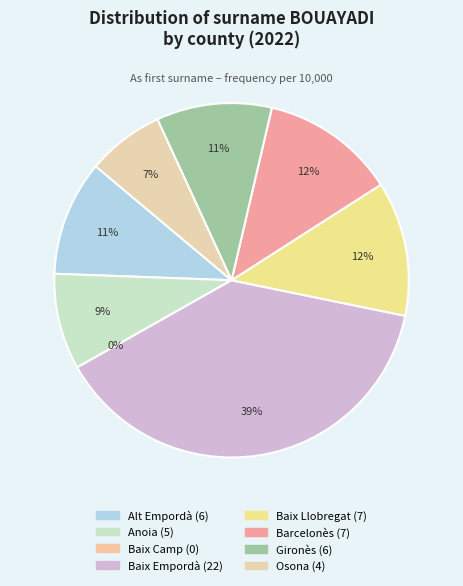

What is the total percentage of Baix Empordà and Anoia?

47.4%